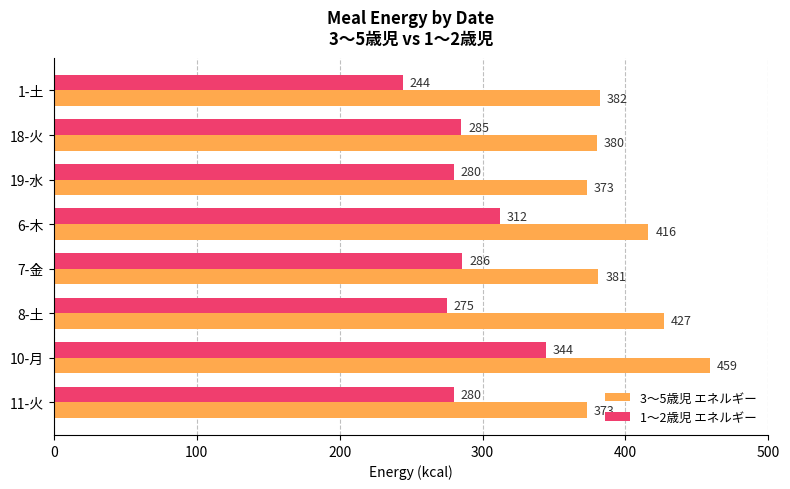

What is the difference between the highest and lowest values at 6-木?

104.0